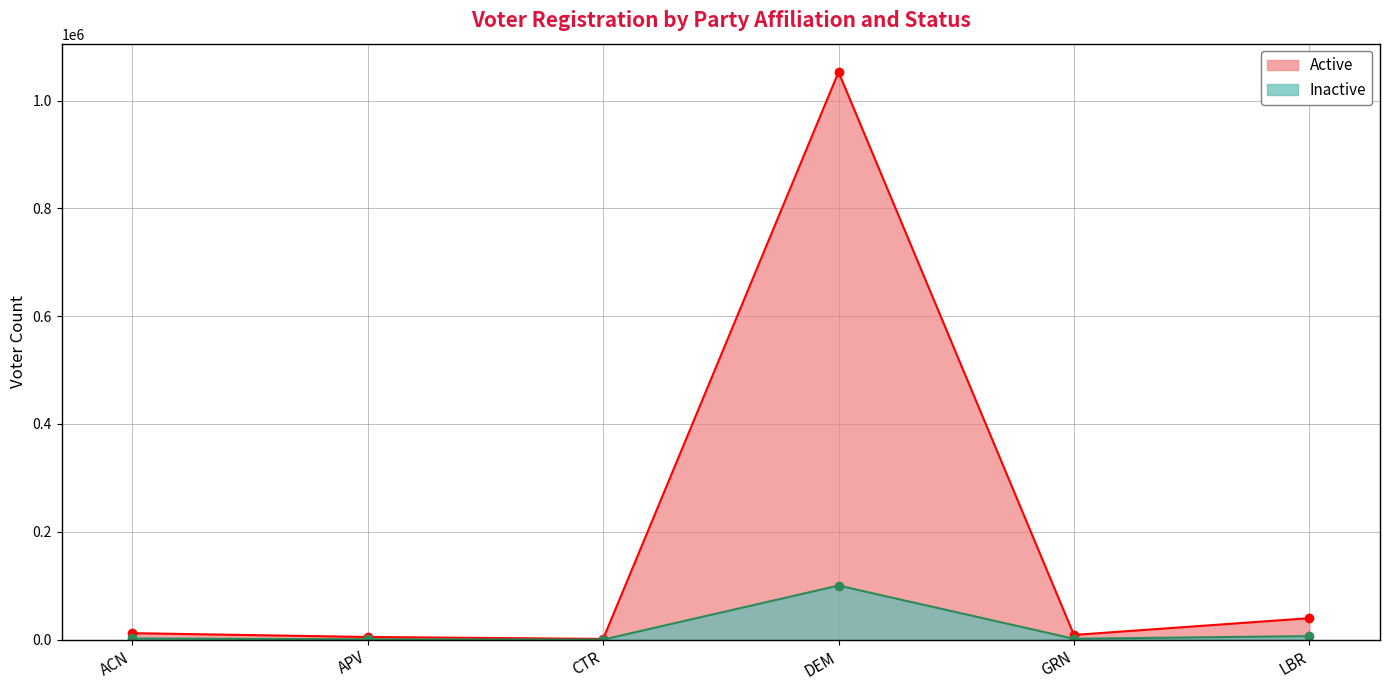

What is the lowest value of the Inactive series?

47